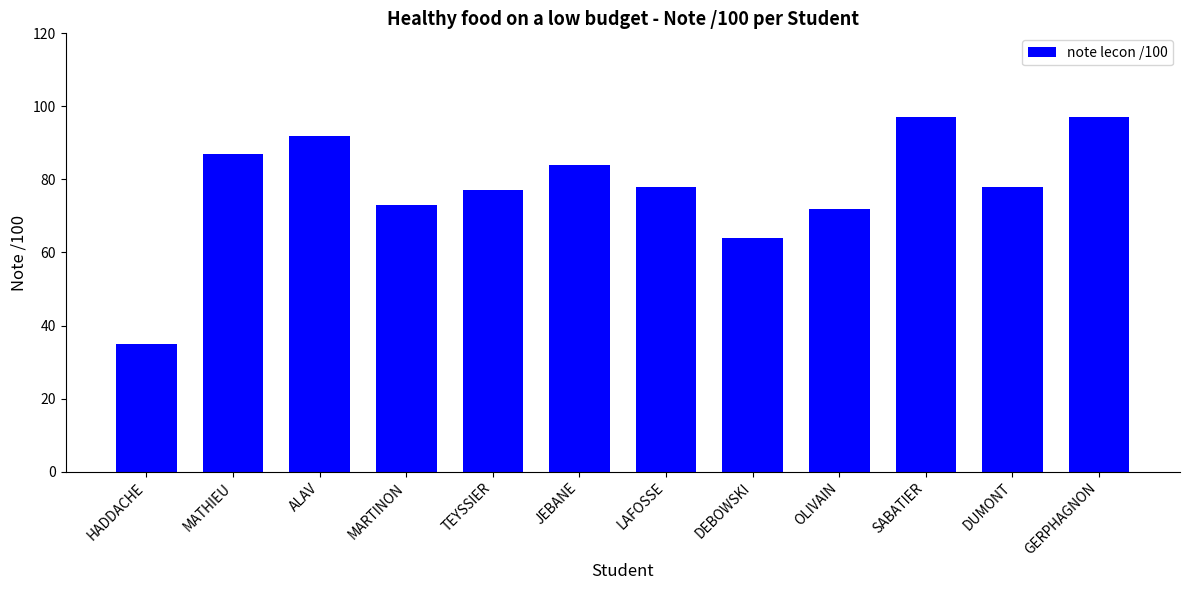

What is the change in value from HADDACHE to LAFOSSE?

+43